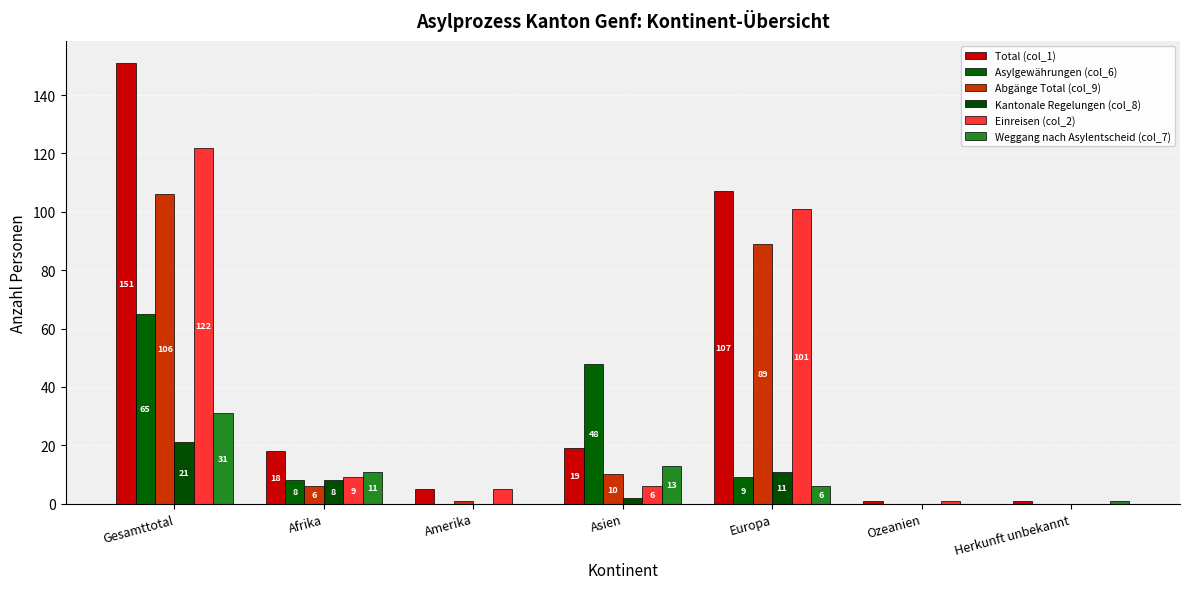

Reading right to left, list all the values displayed in this chart.

Total (col_1): Herkunft unbekannt=1	Ozeanien=1	Europa=107	Asien=19	Amerika=5	Afrika=18	Gesamttotal=151
Asylgewährungen (col_6): Herkunft unbekannt=0	Ozeanien=0	Europa=9	Asien=48	Amerika=0	Afrika=8	Gesamttotal=65
Abgänge Total (col_9): Herkunft unbekannt=0	Ozeanien=0	Europa=89	Asien=10	Amerika=1	Afrika=6	Gesamttotal=106
Kantonale Regelungen (col_8): Herkunft unbekannt=0	Ozeanien=0	Europa=11	Asien=2	Amerika=0	Afrika=8	Gesamttotal=21
Einreisen (col_2): Herkunft unbekannt=0	Ozeanien=1	Europa=101	Asien=6	Amerika=5	Afrika=9	Gesamttotal=122
Weggang nach Asylentscheid (col_7): Herkunft unbekannt=1	Ozeanien=0	Europa=6	Asien=13	Amerika=0	Afrika=11	Gesamttotal=31